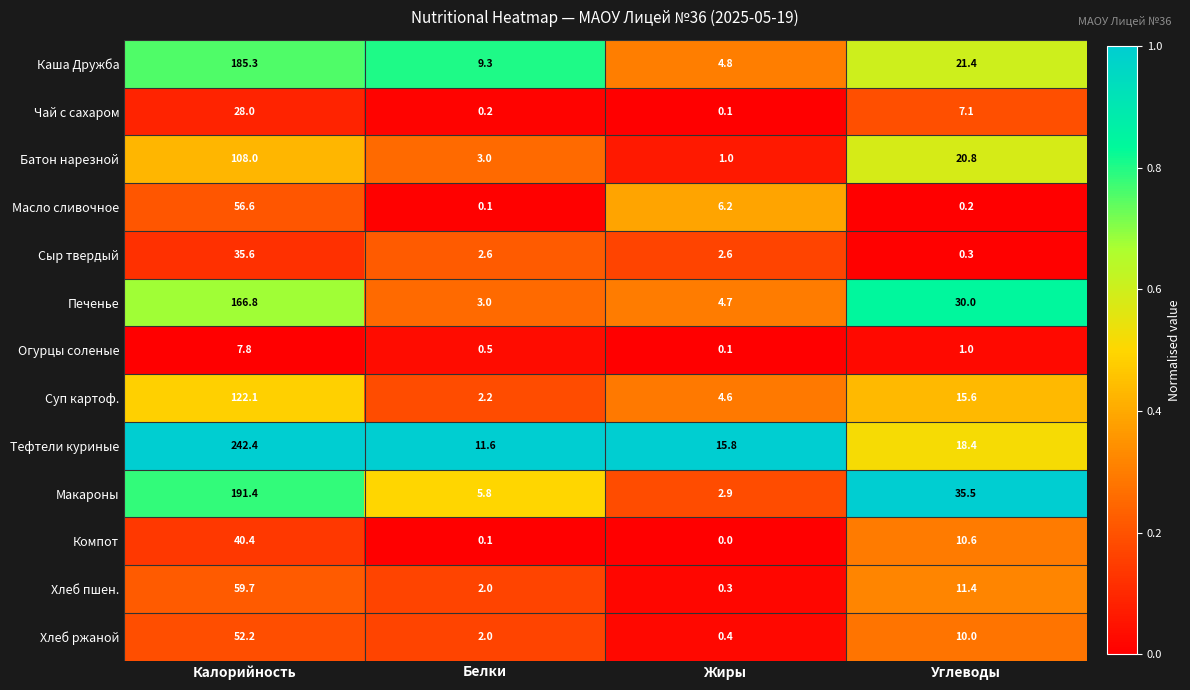

What is the greatest value displayed?

242.4